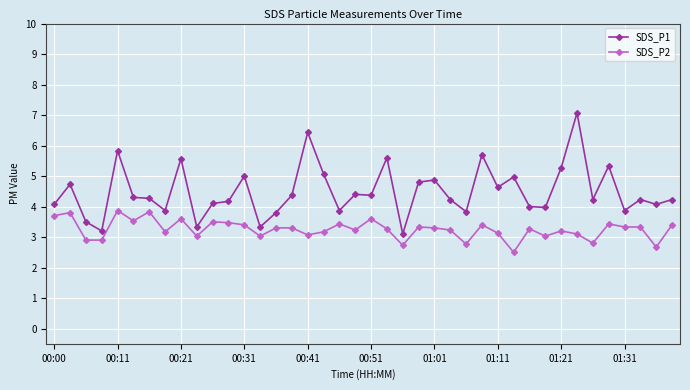

What is the lowest value of the SDS_P1 series?

3.1